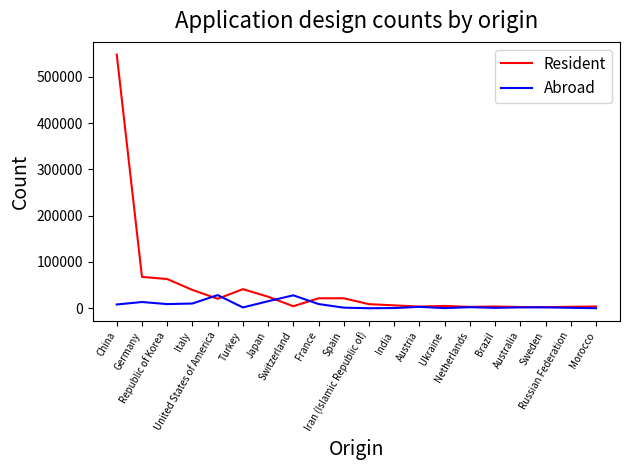

What is the maximum value shown in the chart?

548428